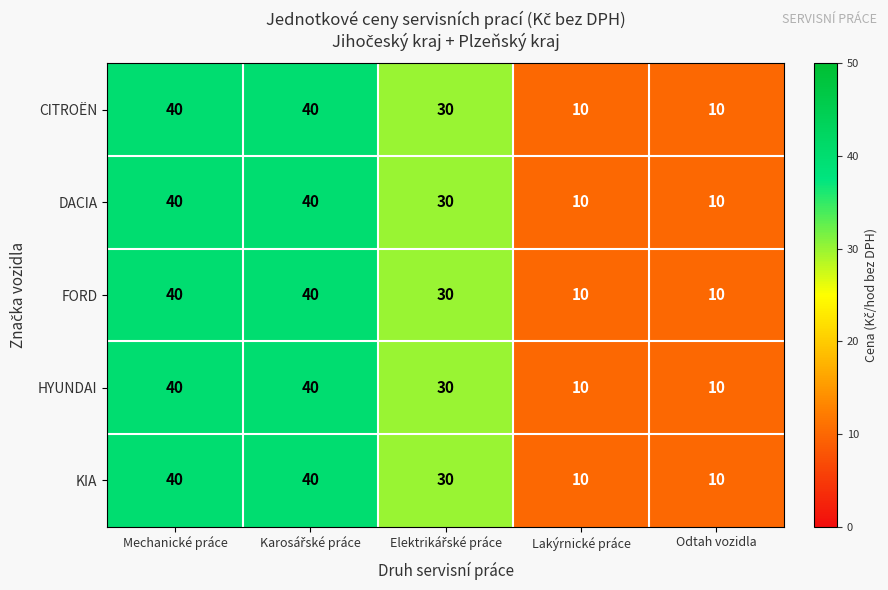

The KIA series shows 10 at Odtah vozidla. True or false?

True